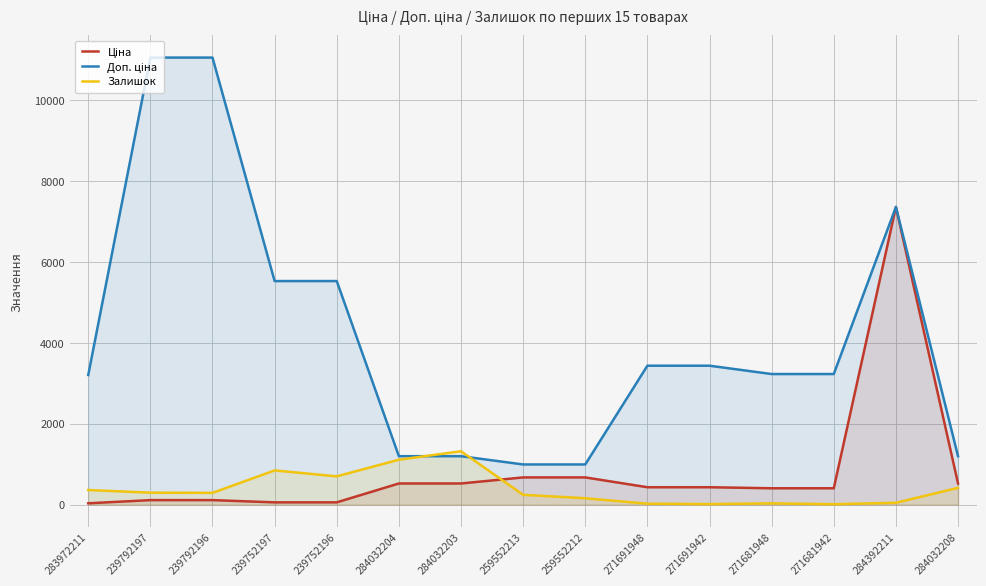

Reading right to left, transcribe all the data shown in this chart.

Ціна: 284032208=522.2	284392211=7360.2	271681942=403.6	271681948=403.6	271691942=429.3	271691948=429.3	259552212=672.1	259552213=672.1	284032203=522.2	284032204=522.2	239752196=55.3	239752197=55.3	239792196=110.5	239792197=110.5	283972211=32.0
Доп. ціна: 284032208=1197.0	284392211=7360.2	271681942=3228.8	271681948=3228.8	271691942=3434.6	271691948=3434.6	259552212=992.7	259552213=992.7	284032203=1197.0	284032204=1197.0	239752196=5528.0	239752197=5528.0	239792196=11055.0	239792197=11055.0	283972211=3205.0
Залишок: 284032208=414.0	284392211=45.0	271681942=10.0	271681948=30.0	271691942=13.0	271691948=22.0	259552212=157.0	259552213=242.0	284032203=1319.0	284032204=1110.0	239752196=698.0	239752197=845.0	239792196=290.0	239792197=295.0	283972211=360.0